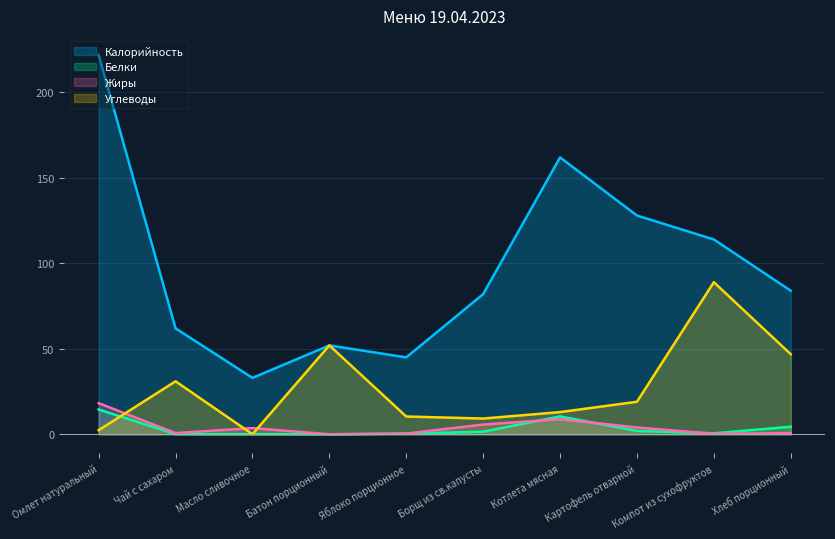

What is the difference between the maximum and minimum values in the Калорийность series?

189.0